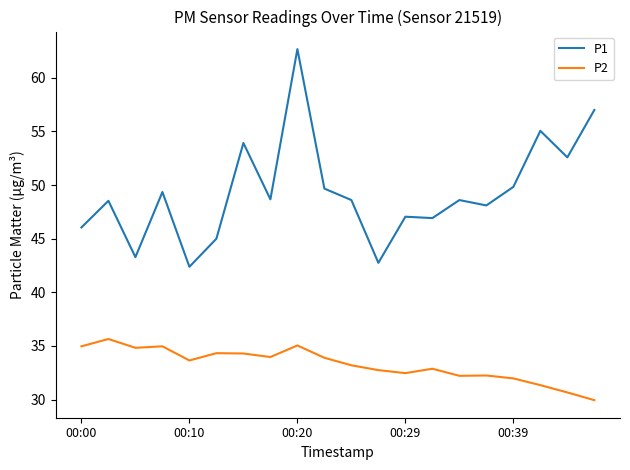

How many lines are shown in the chart?

2